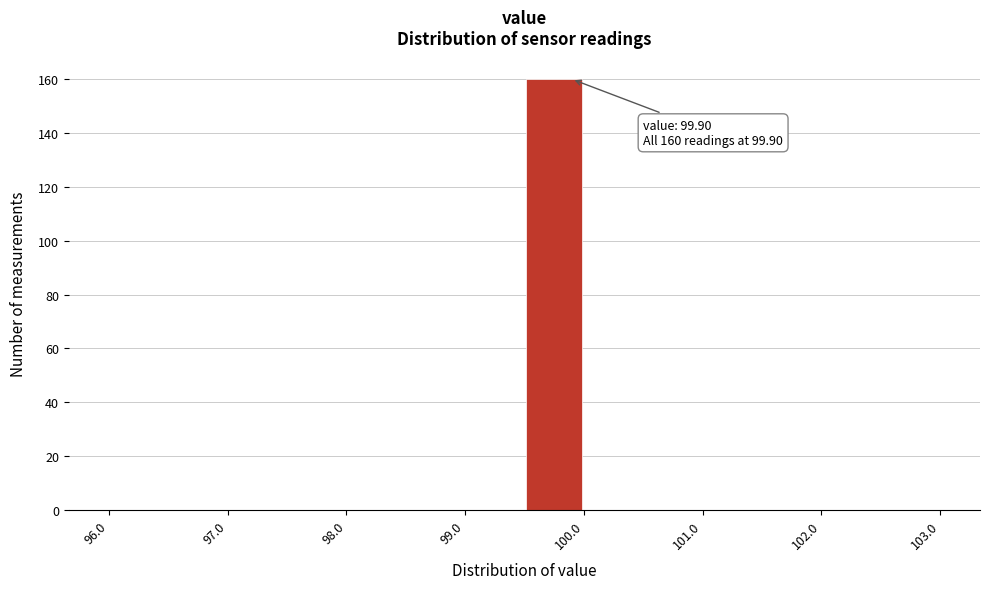

Over which range of the x-axis is the bar tallest?

99.5 to 100.0